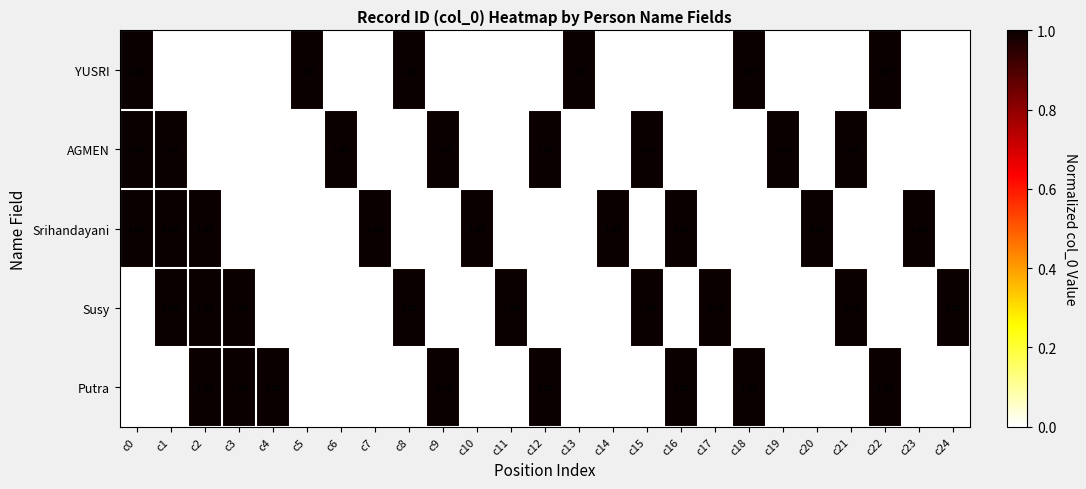

What is the sum of all Putra values?

8